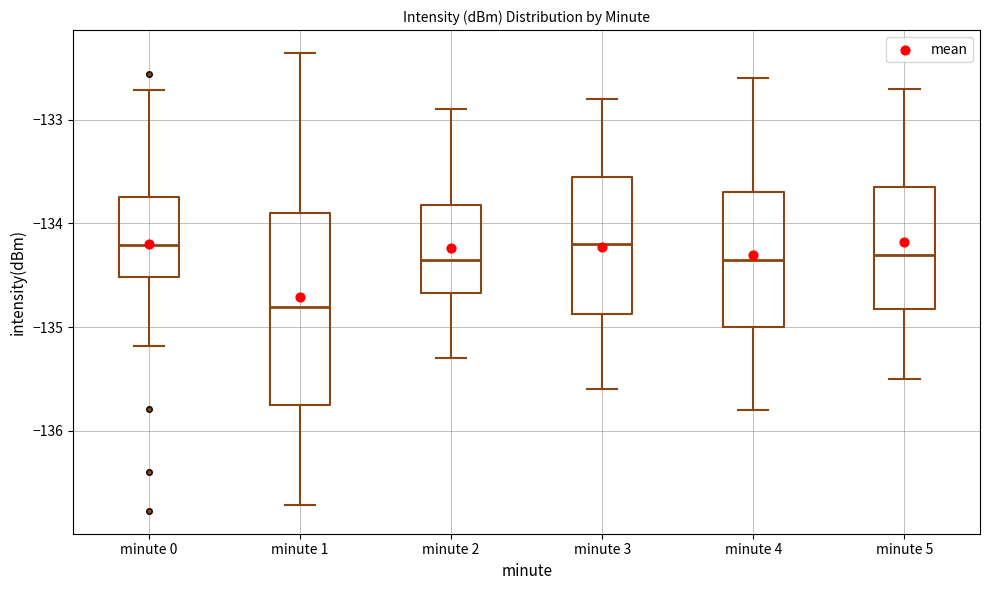

Reading left to right, transcribe this box plot: for each box, give where its median line is, the range the box spans, and where its two whiskers end, as read against the y-axis. The values are not printed on the chart, so give them approximately, as read against the axis.

minute 0: median -134.2, box -134.5 to -133.7, whiskers -135.2 to -132.7
minute 1: median -134.8, box -135.8 to -133.9, whiskers -136.7 to -132.4
minute 2: median -134.3, box -134.7 to -133.8, whiskers -135.3 to -132.9
minute 3: median -134.2, box -134.9 to -133.5, whiskers -135.6 to -132.8
minute 4: median -134.3, box -135.0 to -133.7, whiskers -135.8 to -132.6
minute 5: median -134.3, box -134.8 to -133.6, whiskers -135.5 to -132.7